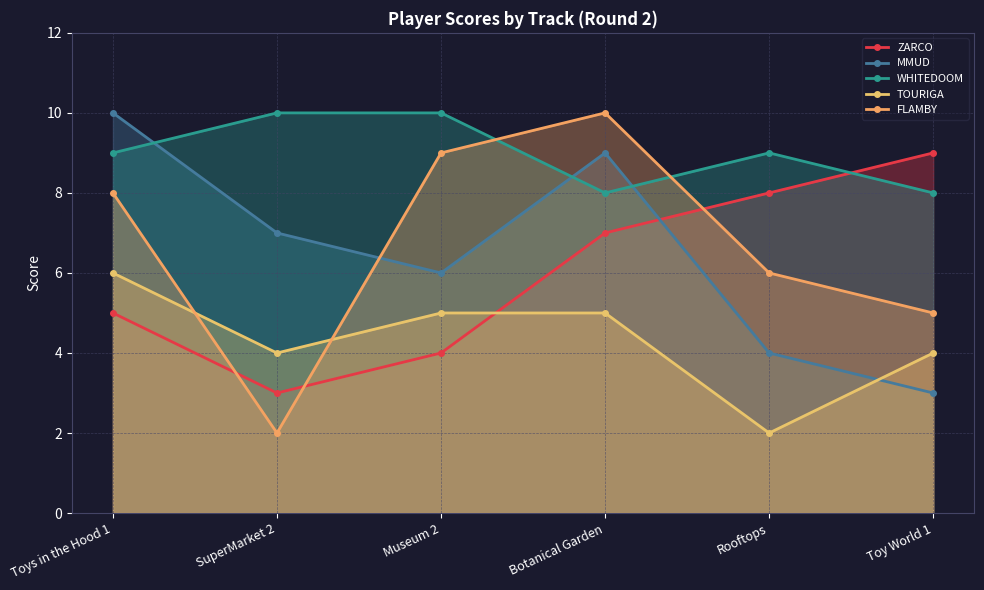

Reading left to right, what are all the values shown in this chart?

ZARCO: 5	3	4	7	8	9
MMUD: 10	7	6	9	4	3
WHITEDOOM: 9	10	10	8	9	8
TOURIGA: 6	4	5	5	2	4
FLAMBY: 8	2	9	10	6	5